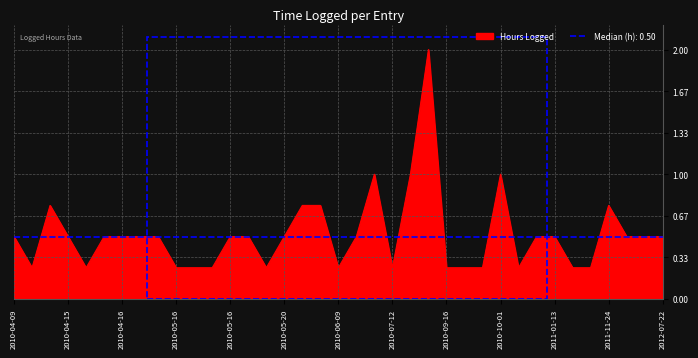

What is the average value?

0.5